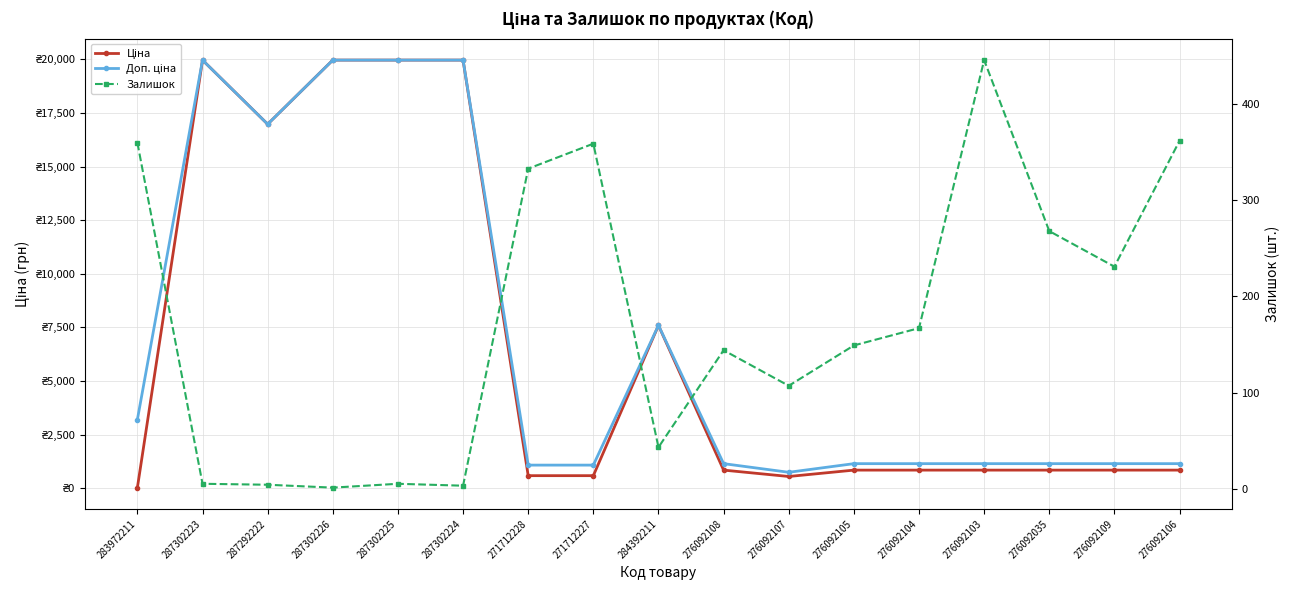

What is the spread (max minus min) of values at 287302224?

19961.2